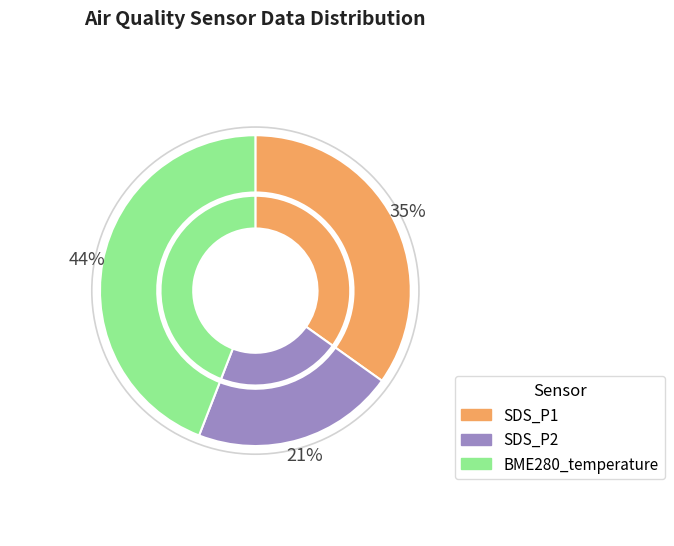

The BME280_temperature slice represents 15% of the pie. True or false?

False